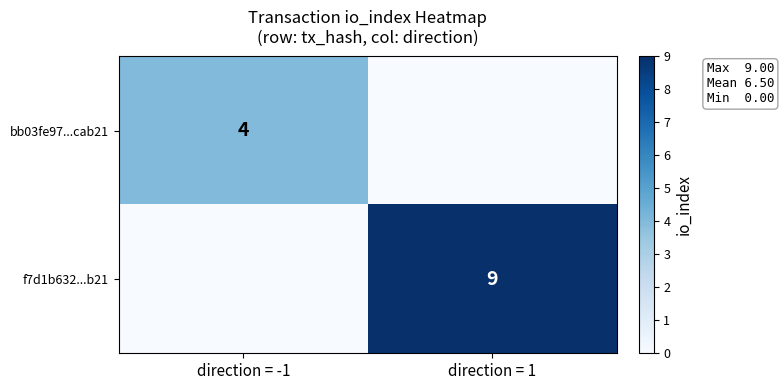

Which has a higher value, direction = -1 or direction = 1?

direction = -1